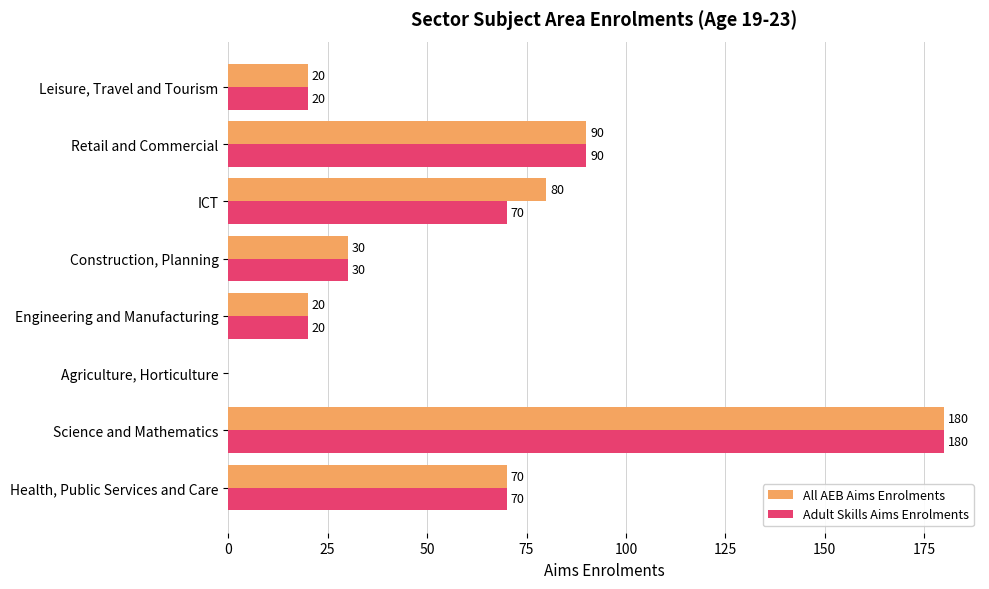

The All AEB Aims Enrolments series shows 22 at ICT. True or false?

False